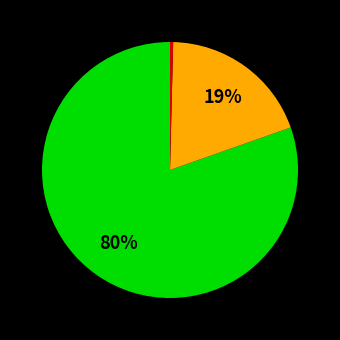

Is there a majority slice in this chart?

Yes